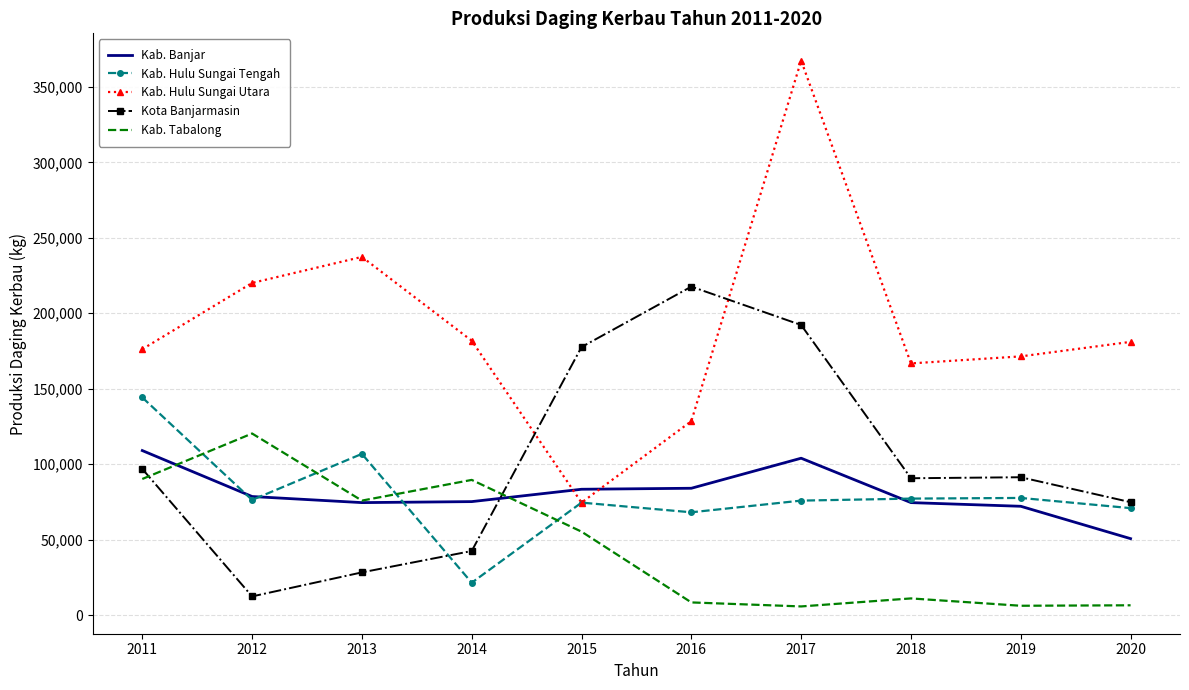

Where does the Kota Banjarmasin series first go above 91348?

2011